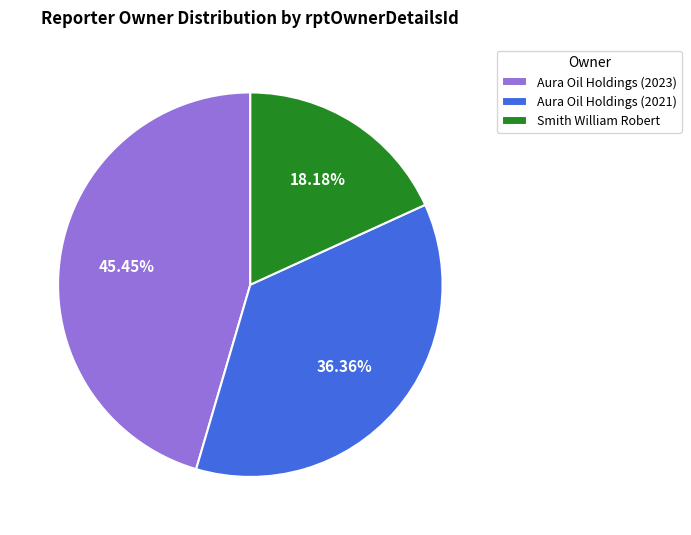

Combined, do Aura Oil Holdings (2021) and Smith William Robert account for over 50%?

Yes